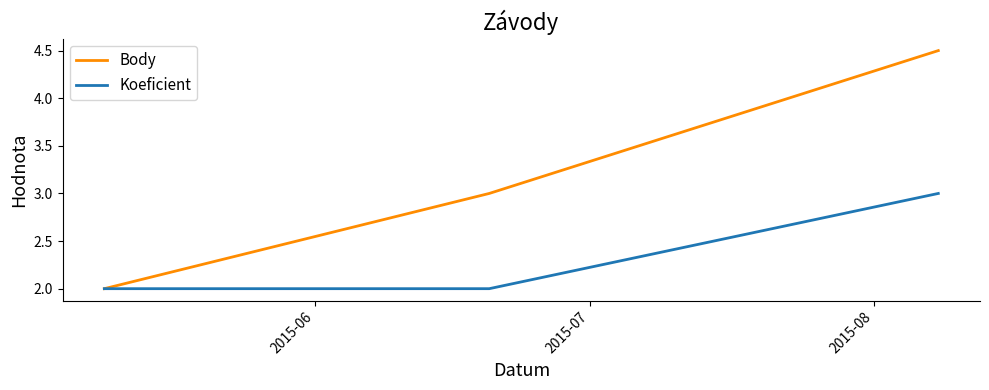

What are all the series names shown in the legend?

Body, Koeficient